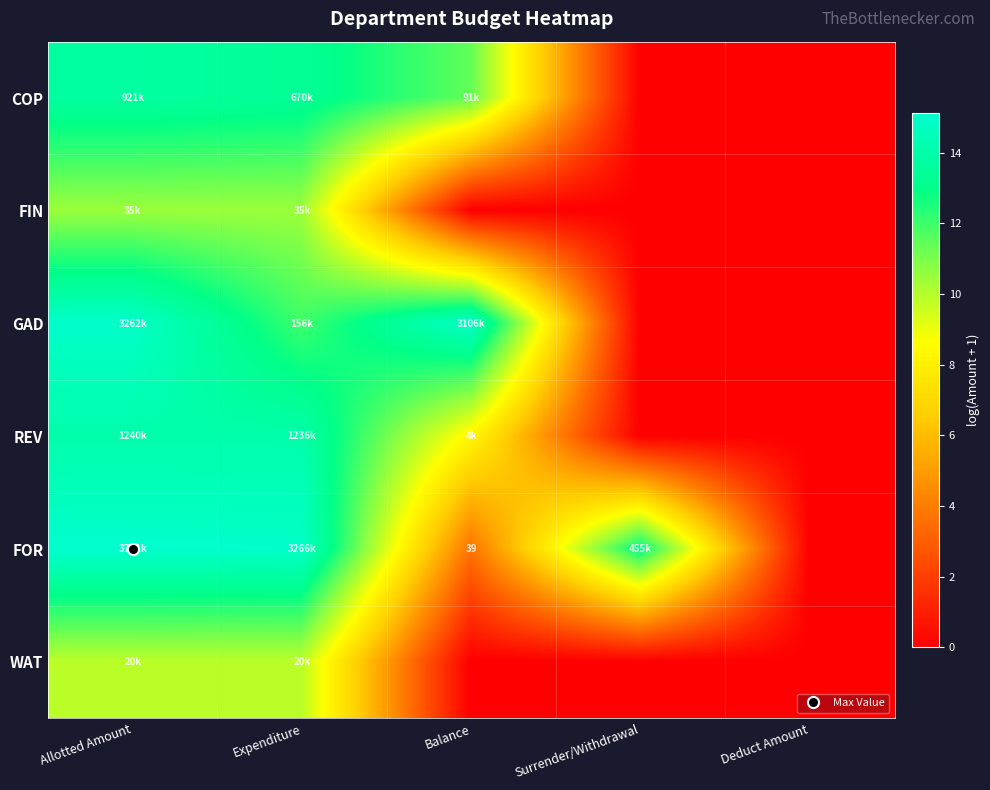

What is the sum of all COP values?

38.6